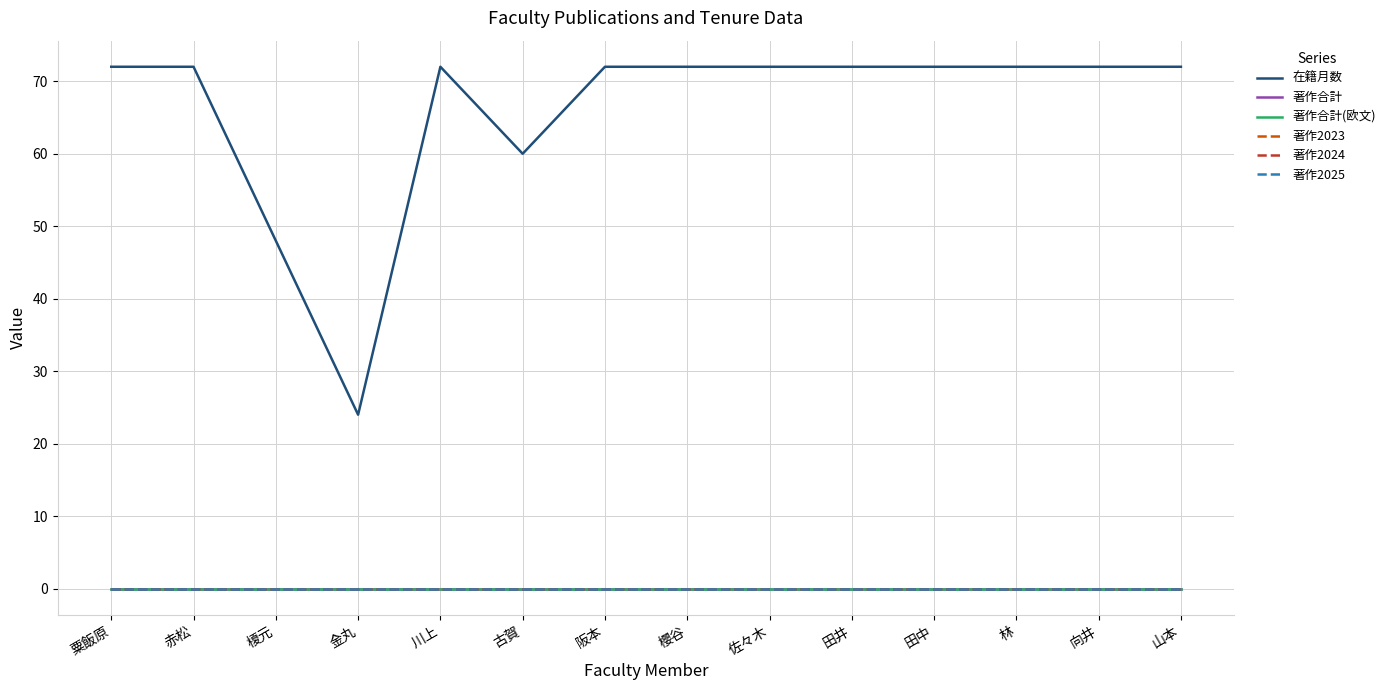

Is this an area chart (filled region under the line)?

No